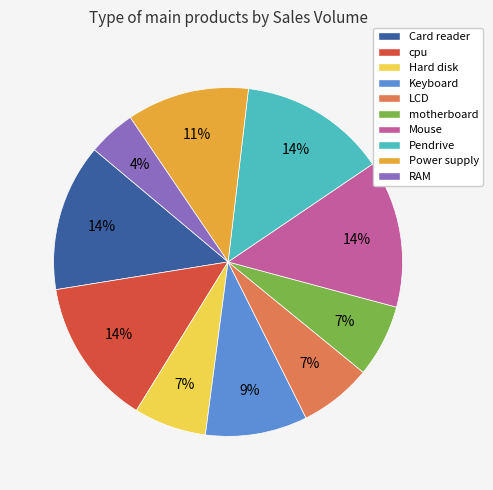

To the nearest percent, what is the average slice percentage?

10%